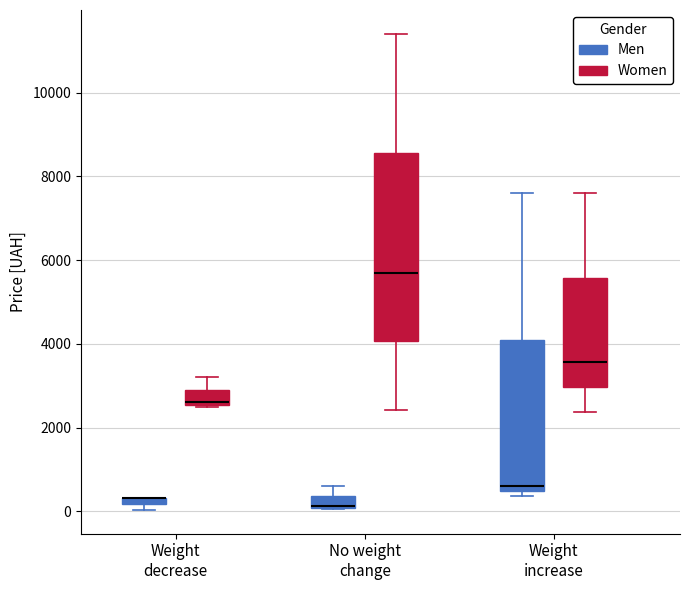

Where is the lower edge of the box for No weight change (Women) on the y-axis? The values are not printed on the chart, so give them approximately, as read against the axis.

4000